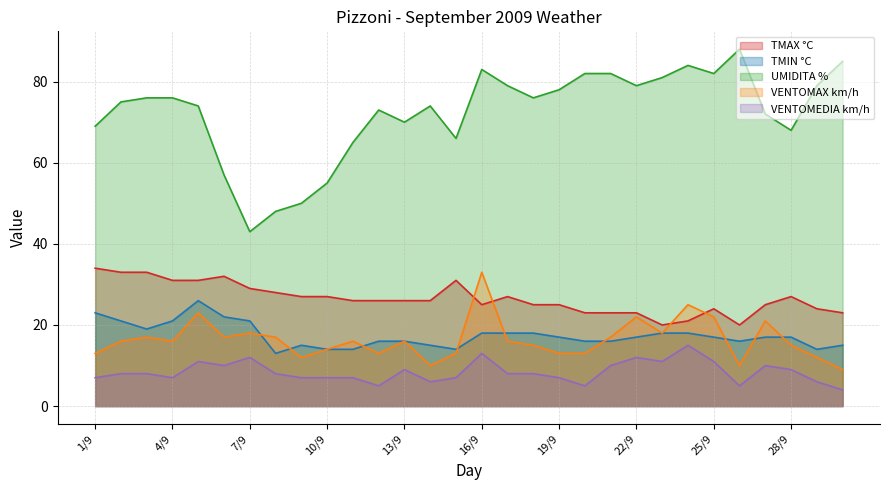

The value of TMIN °C at 9/9 is 15. True or false?

True